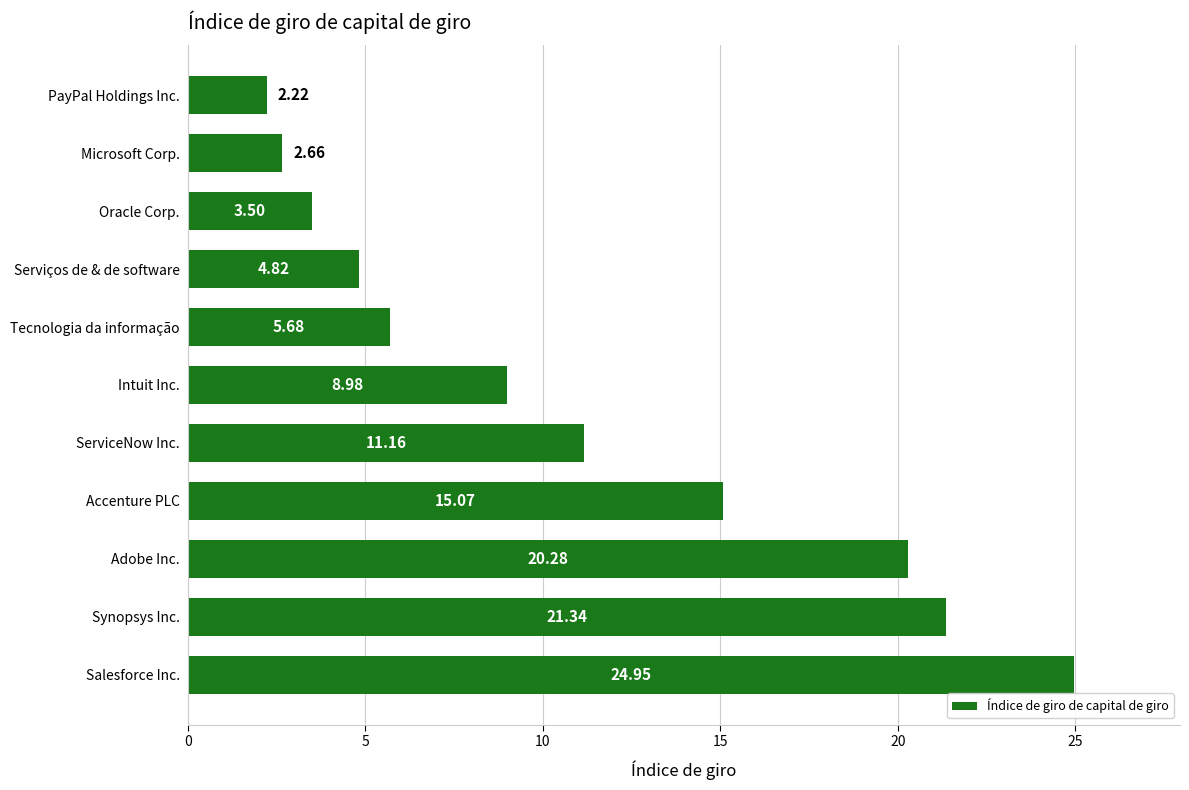

Which has a higher value, Oracle Corp. or Synopsys Inc.?

Synopsys Inc.